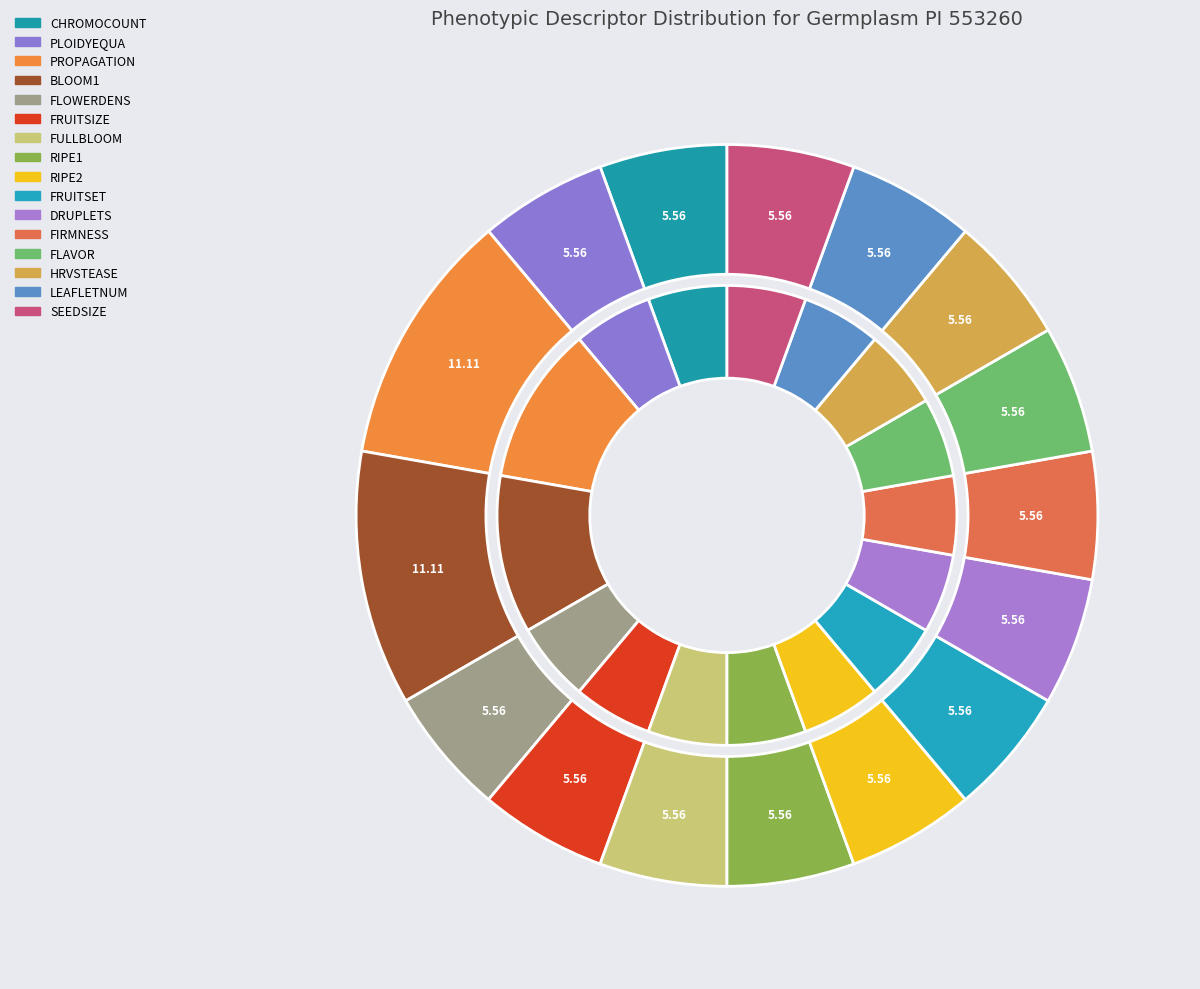

Which has a higher value, FRUITSIZE or RIPE2?

FRUITSIZE